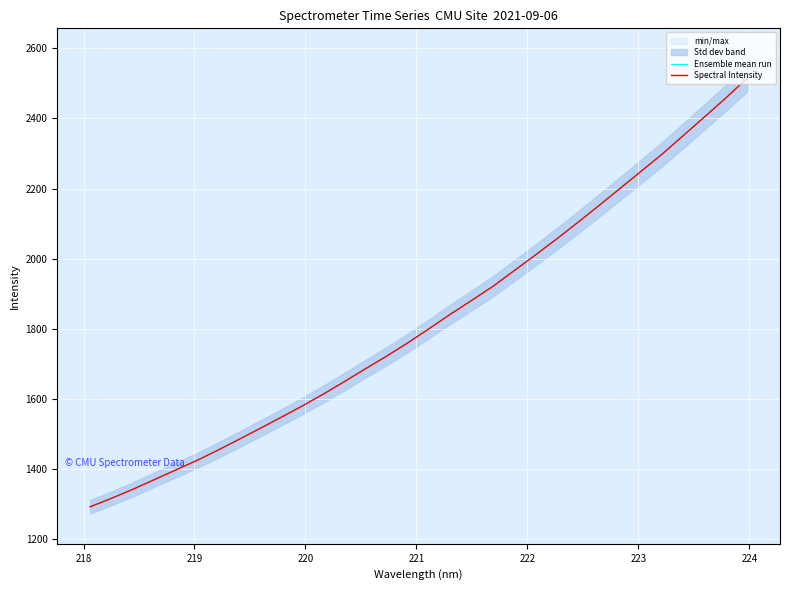

Does the chart display data point markers on the line(s)?

No